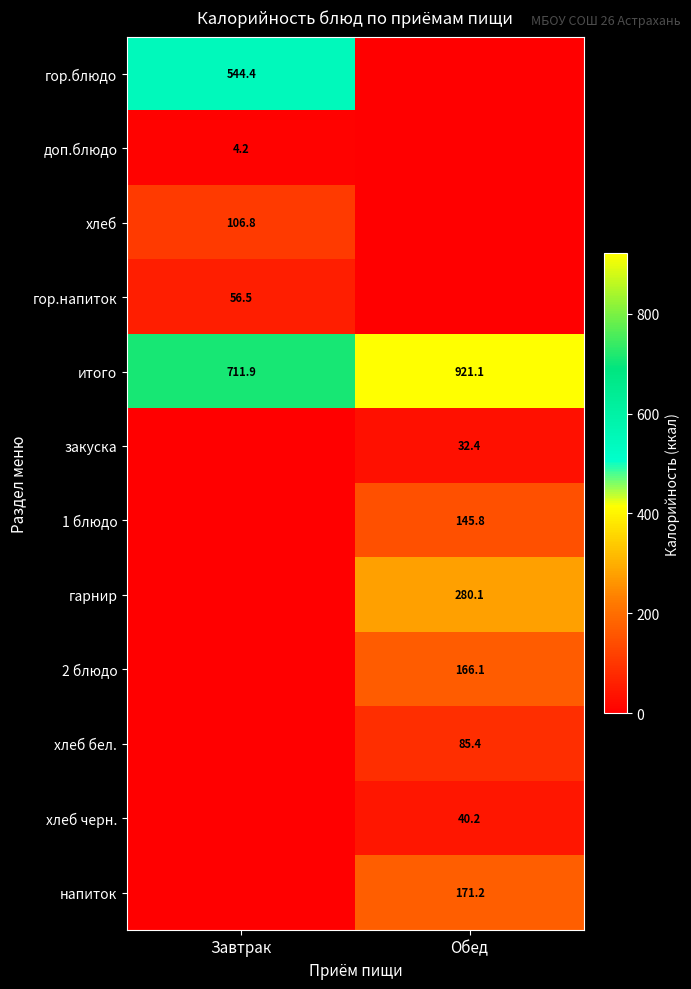

The value of доп.блюдо at Завтрак is 1.8. True or false?

False